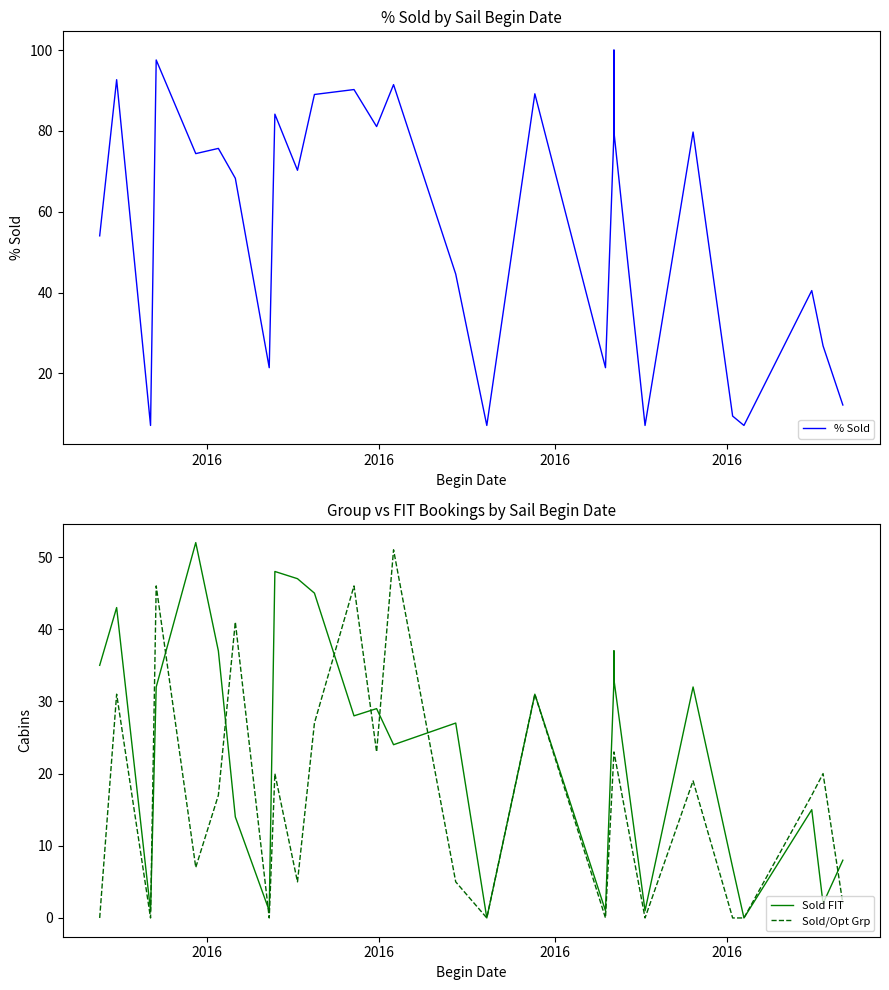

How many interior local valleys does the % Sold series have?

9